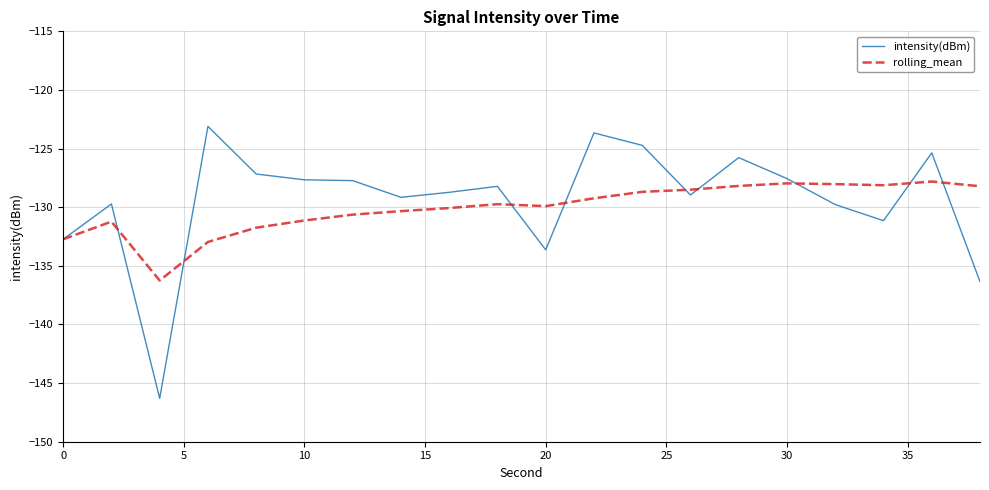

What is the lowest value of the intensity(dBm) series?

-146.3